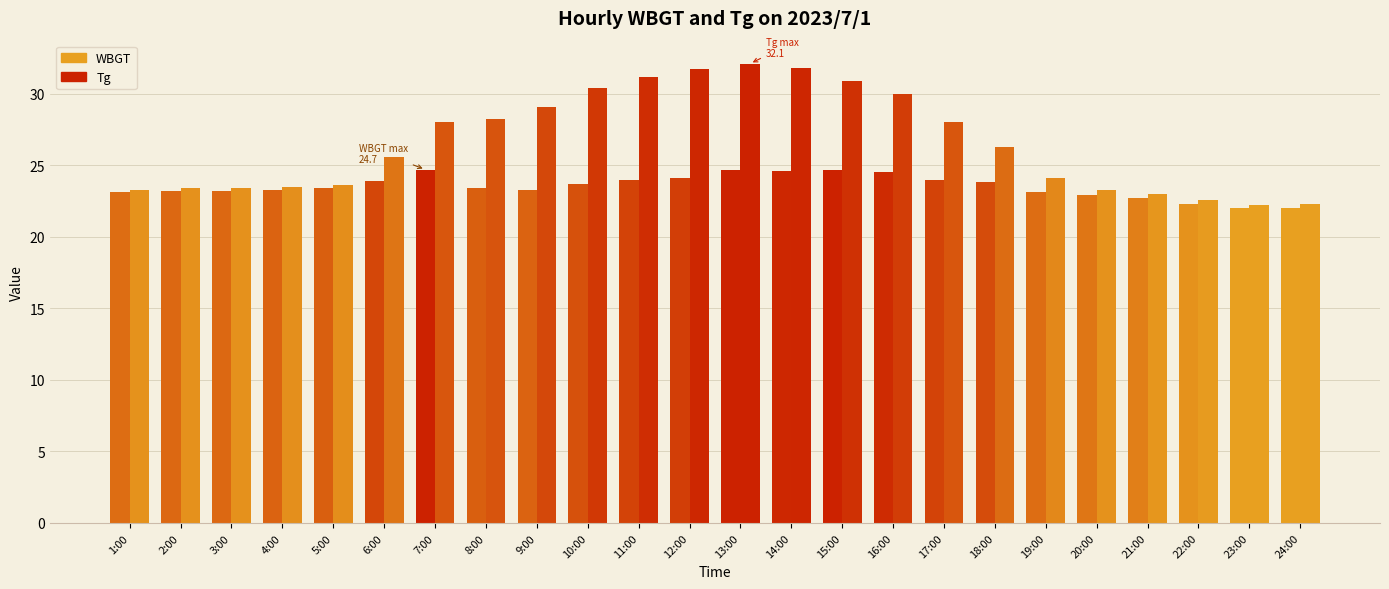

How many series are shown in this chart?

2